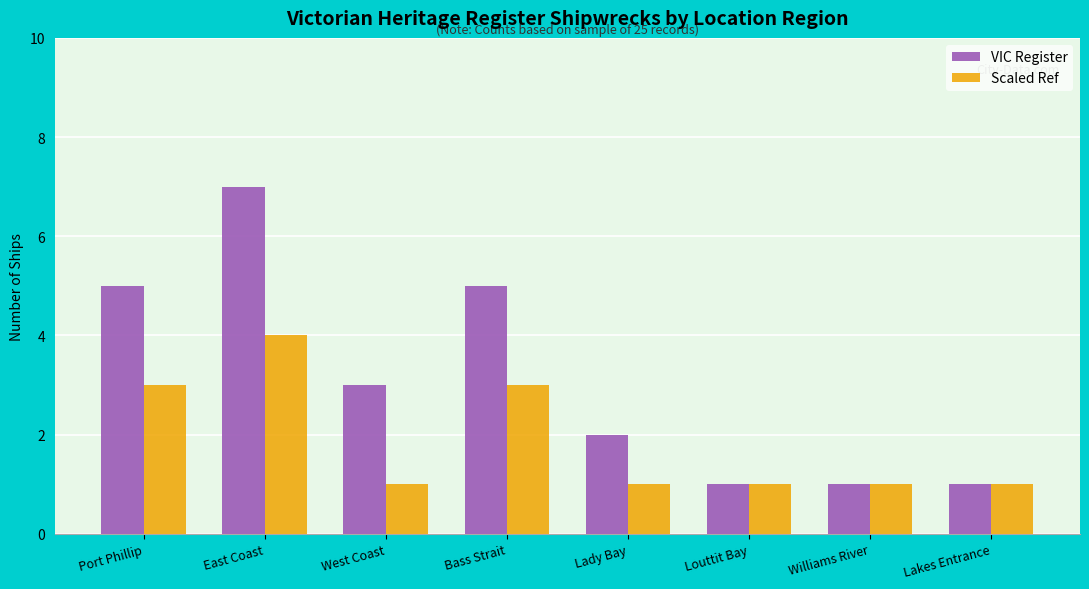

What is the value of the VIC Register bar at the 7th from the left?

1